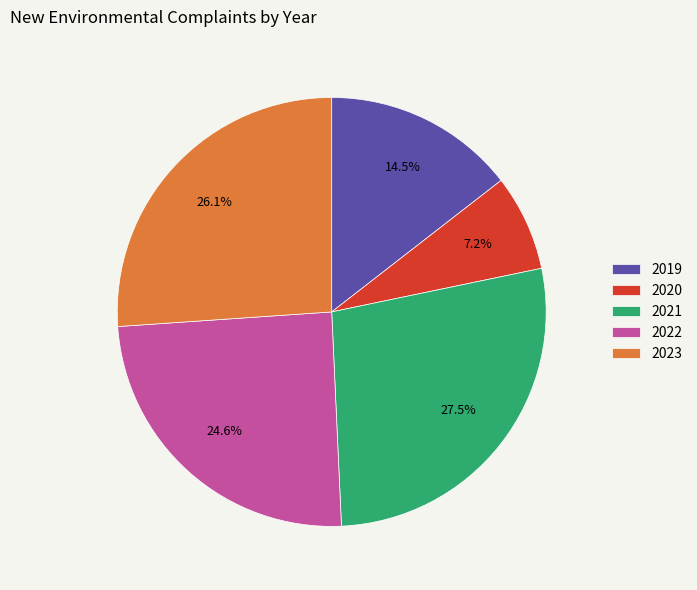

To the nearest percent, what is the difference between the largest and smallest slice percentages?

20%